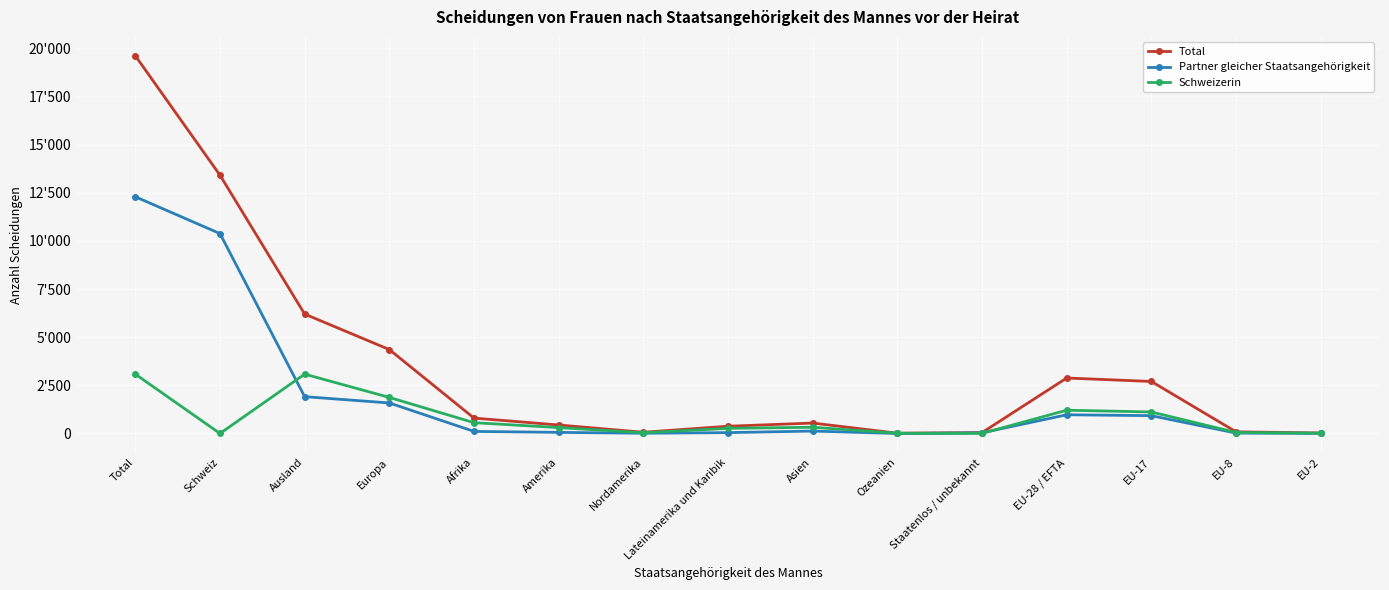

Reading right to left, list all the values displayed in this chart.

Total: 27	86	2701	2881	46	15	542	376	65	441	799	4358	6201	13412	19613
Partner gleicher Staatsangehörigkeit: 7	20	926	972	35	0	126	46	12	58	108	1585	1912	10380	12292
Schweizerin: 14	51	1117	1209	5	13	324	267	39	306	561	1873	3082	0	3082